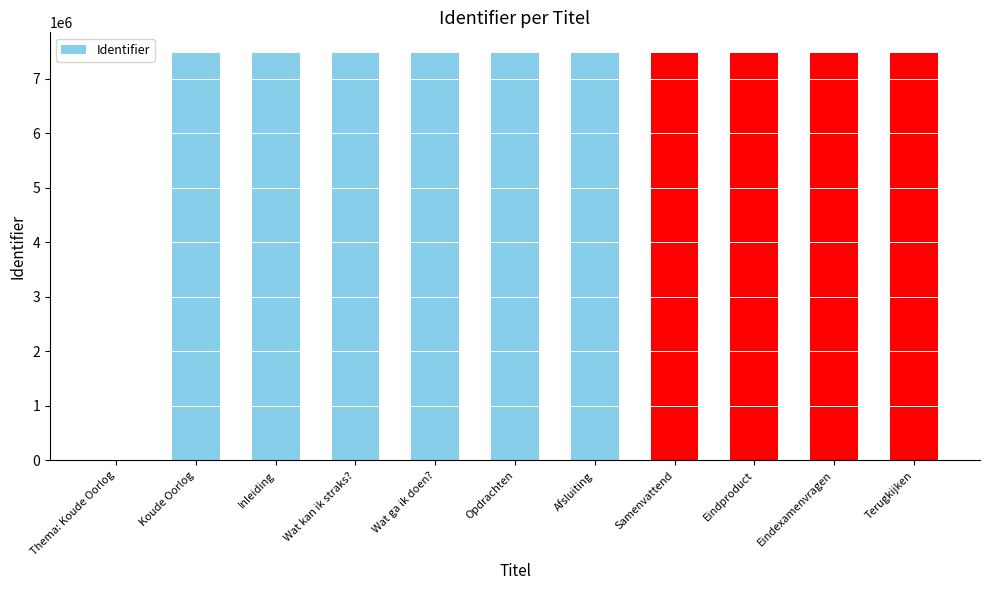

What value does the data have at Inleiding?

7473949